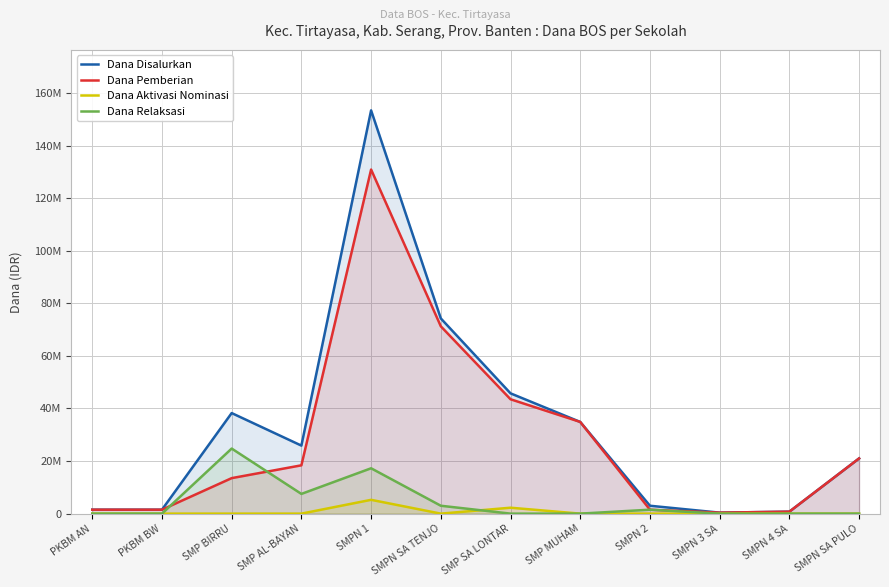

Reading right to left, what are all the values shown in this chart?

Dana Disalurkan: SMPN SA PULO=21000000	SMPN 4 SA=750000	SMPN 3 SA=375000	SMPN 2=3000000	SMP MUHAM=34875000	SMP SA LONTAR=45750000	SMPN SA TENJO=74250000	SMPN 1=153375000	SMP AL-BAYAN=25875000	SMP BIRRU=38250000	PKBM BW=1500000	PKBM AN=1500000
Dana Pemberian: SMPN SA PULO=21000000	SMPN 4 SA=750000	SMPN 3 SA=375000	SMPN 2=1500000	SMP MUHAM=34875000	SMP SA LONTAR=43500000	SMPN SA TENJO=71250000	SMPN 1=130875000	SMP AL-BAYAN=18375000	SMP BIRRU=13500000	PKBM BW=1500000	PKBM AN=1500000
Dana Aktivasi Nominasi: SMPN SA PULO=0	SMPN 4 SA=0	SMPN 3 SA=0	SMPN 2=0	SMP MUHAM=0	SMP SA LONTAR=2250000	SMPN SA TENJO=0	SMPN 1=5250000	SMP AL-BAYAN=0	SMP BIRRU=0	PKBM BW=0	PKBM AN=0
Dana Relaksasi: SMPN SA PULO=0	SMPN 4 SA=0	SMPN 3 SA=0	SMPN 2=1500000	SMP MUHAM=0	SMP SA LONTAR=0	SMPN SA TENJO=3000000	SMPN 1=17250000	SMP AL-BAYAN=7500000	SMP BIRRU=24750000	PKBM BW=0	PKBM AN=0